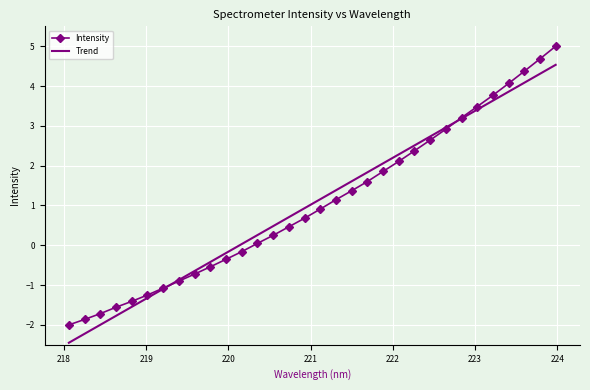

What is the highest value of the Trend series?

4.5